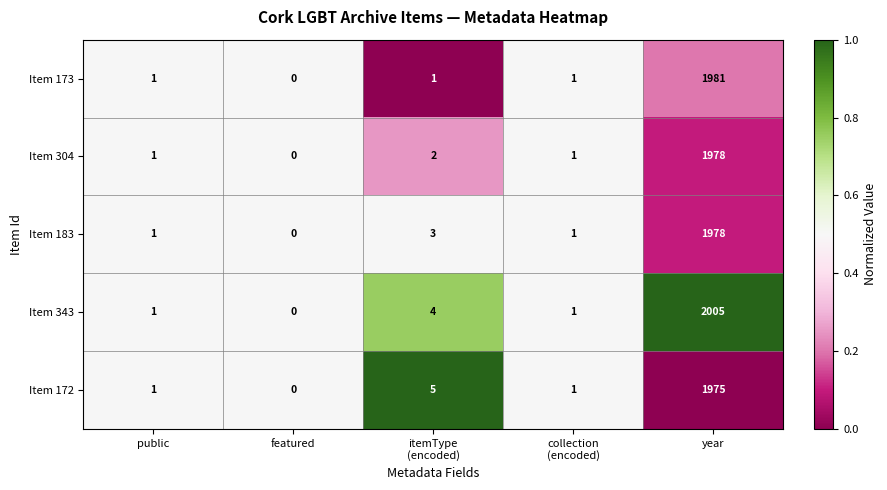

True or false: Item 173 has a value of 1316 at year.

False